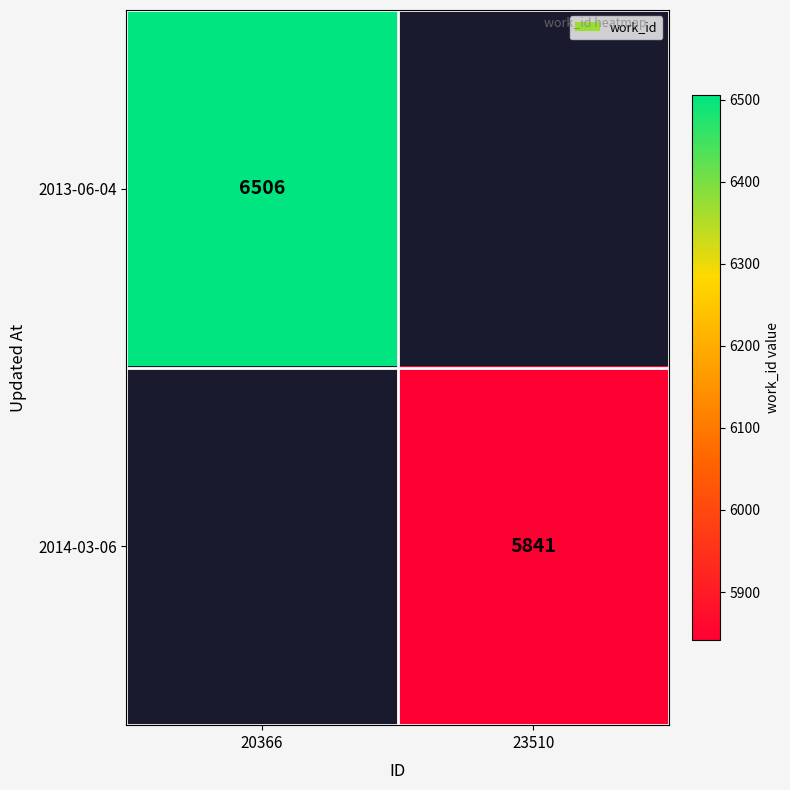

The 2014-03-06 series shows 5841 at 23510. True or false?

True